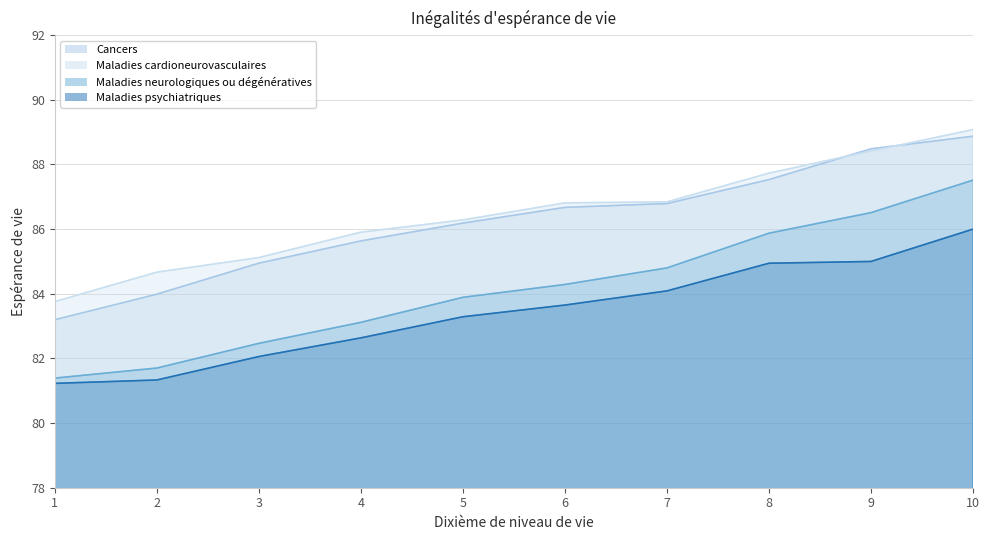

The value of Cancers at 9 is 155.2. True or false?

False